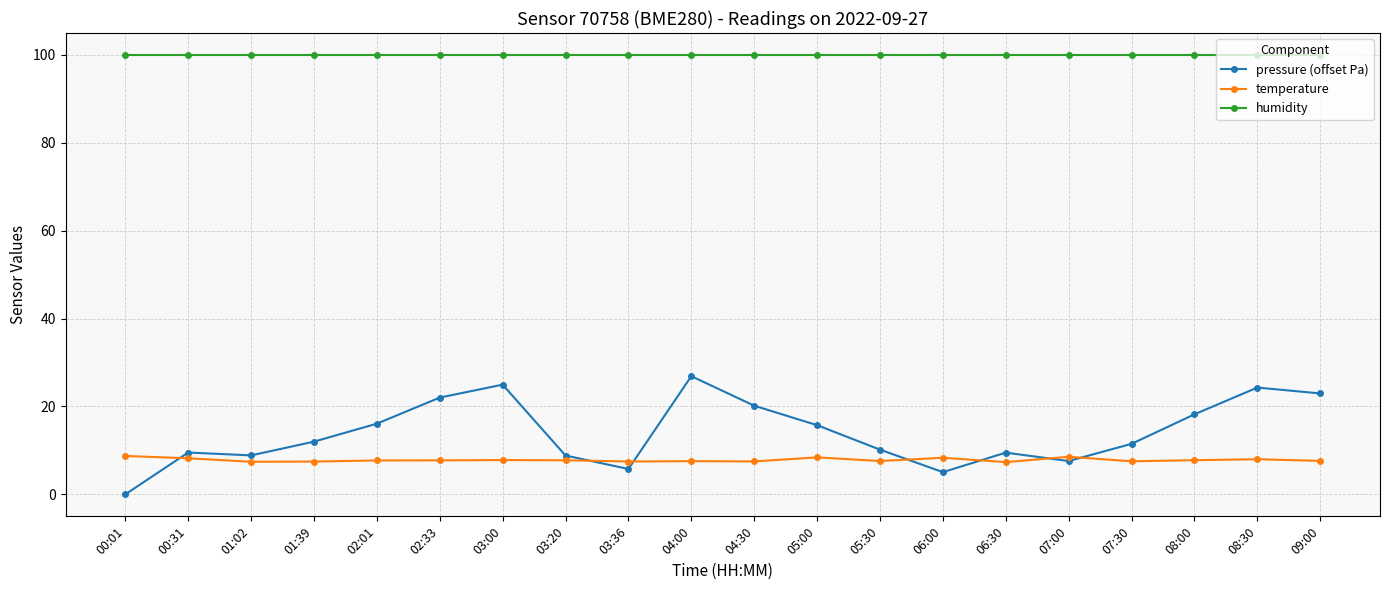

List the series in order of their peak value, lowest first.

temperature, pressure (offset Pa), humidity